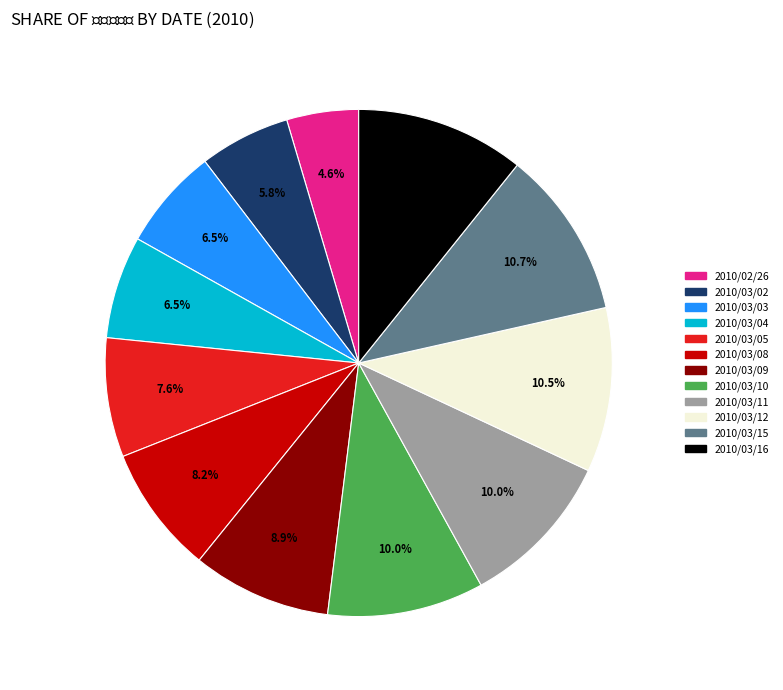

How many segments does this pie chart have?

12